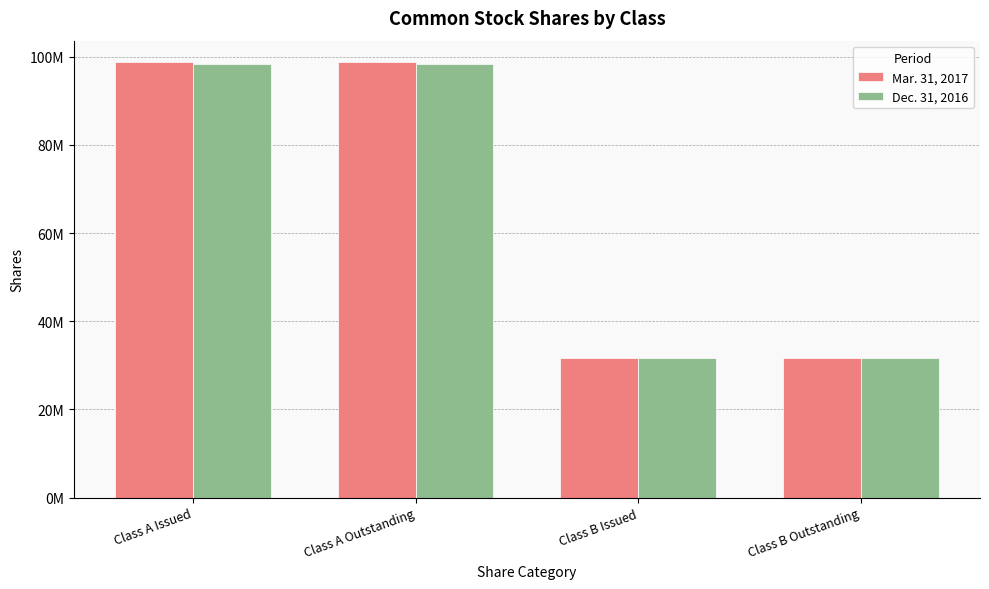

Reading left to right, extract all data points from this chart.

Mar. 31, 2017: Class A Issued=98685917	Class A Outstanding=98685917	Class B Issued=31704988	Class B Outstanding=31704988
Dec. 31, 2016: Class A Issued=98250917	Class A Outstanding=98250917	Class B Issued=31704988	Class B Outstanding=31704988